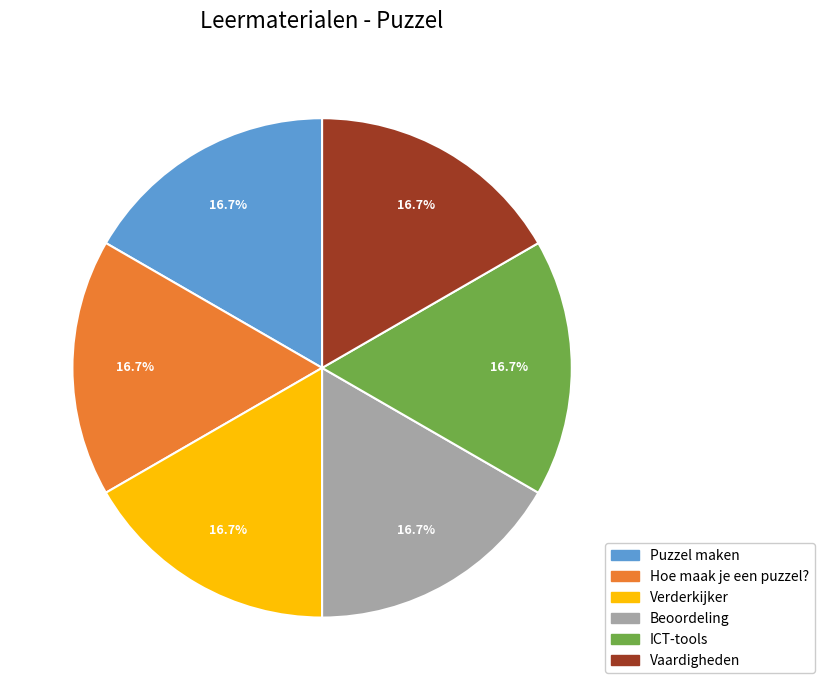

How many segments does this pie chart have?

6